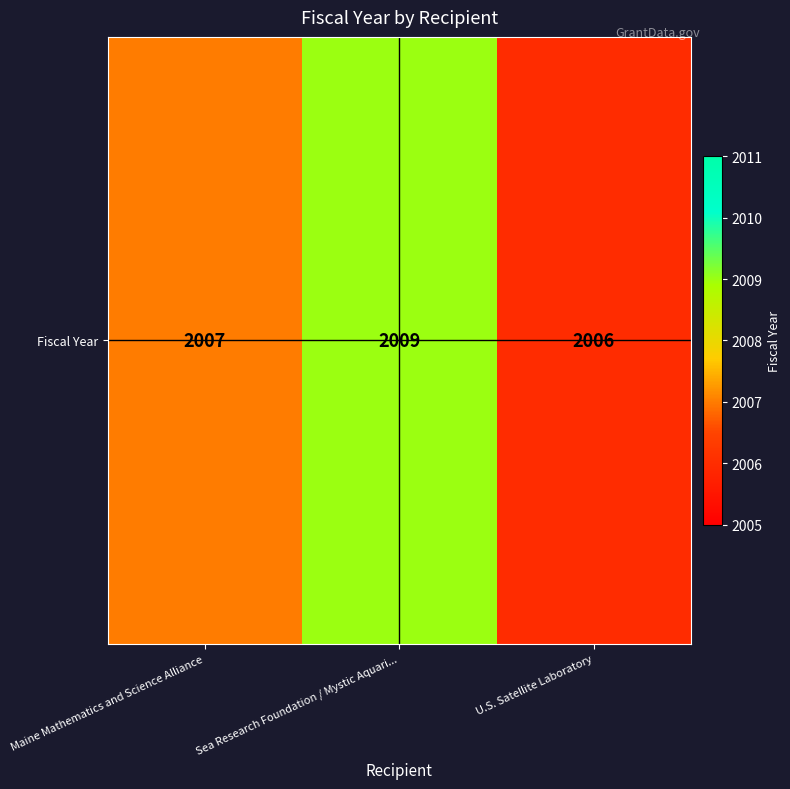

What is the change in value from Maine Mathematics and Science Alliance to Sea Research Foundation / Mystic Aquari...?

+2